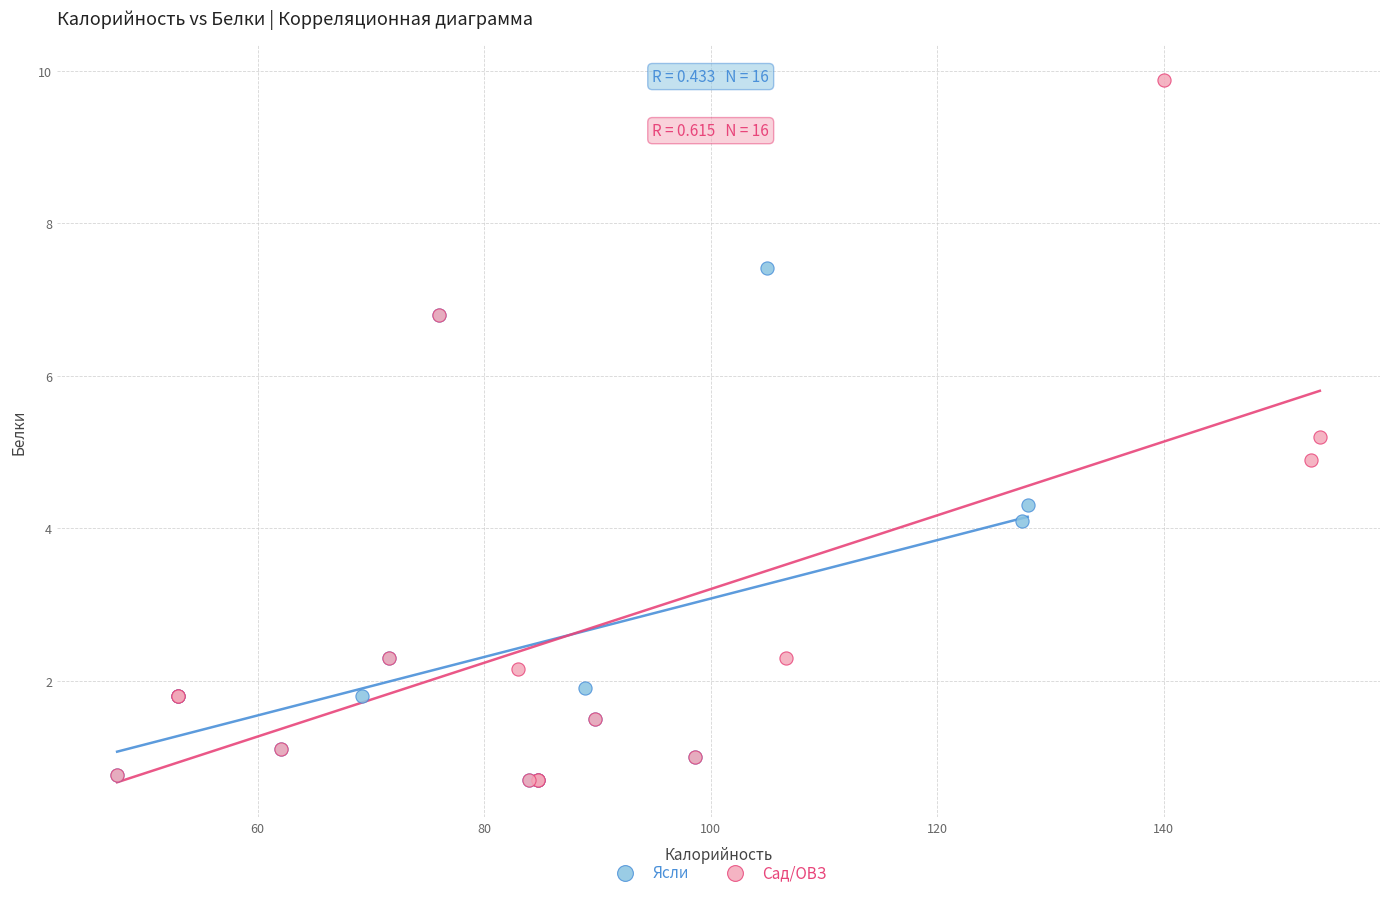

Which series has the widest spread of Y values?

Сад/ОВЗ